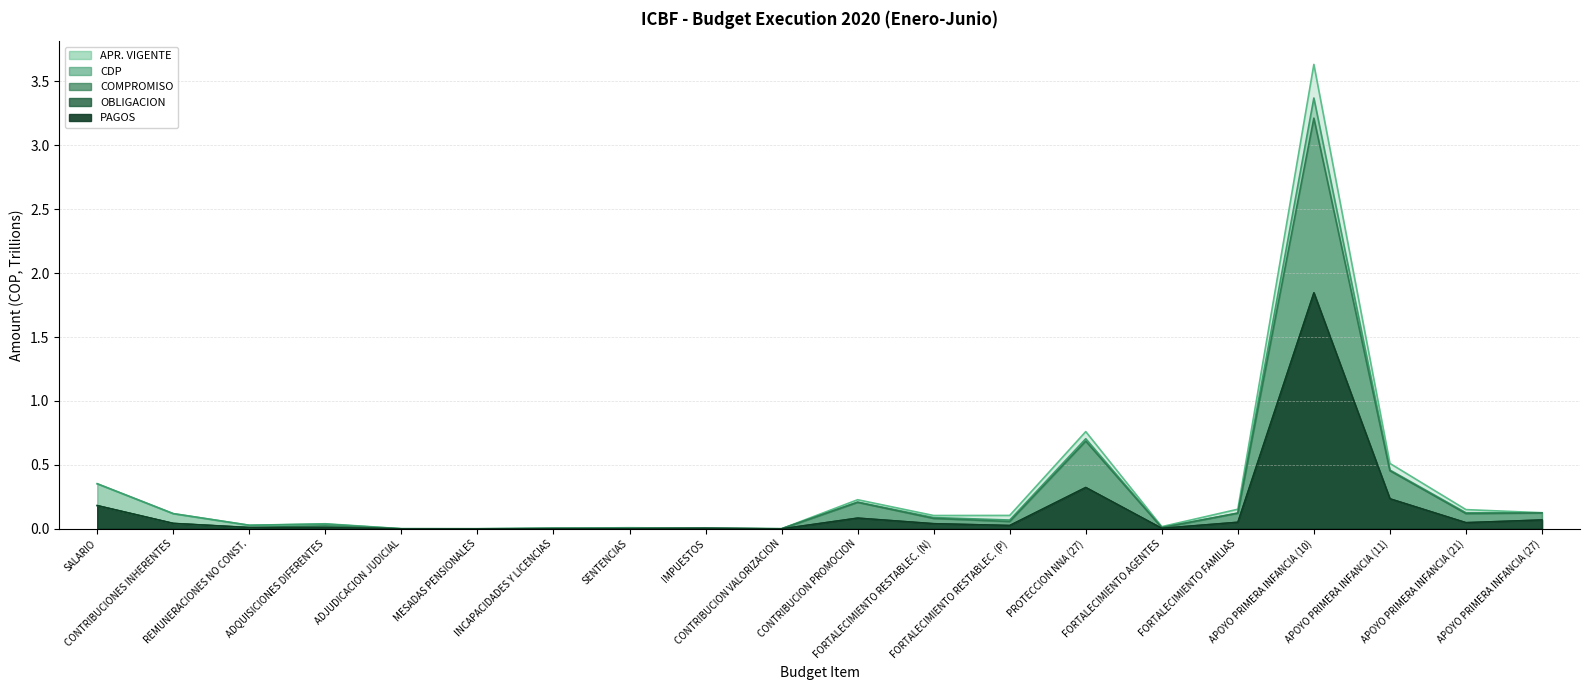

True or false: APR_VIGENTE and COMPROMISO cross at least once.

False